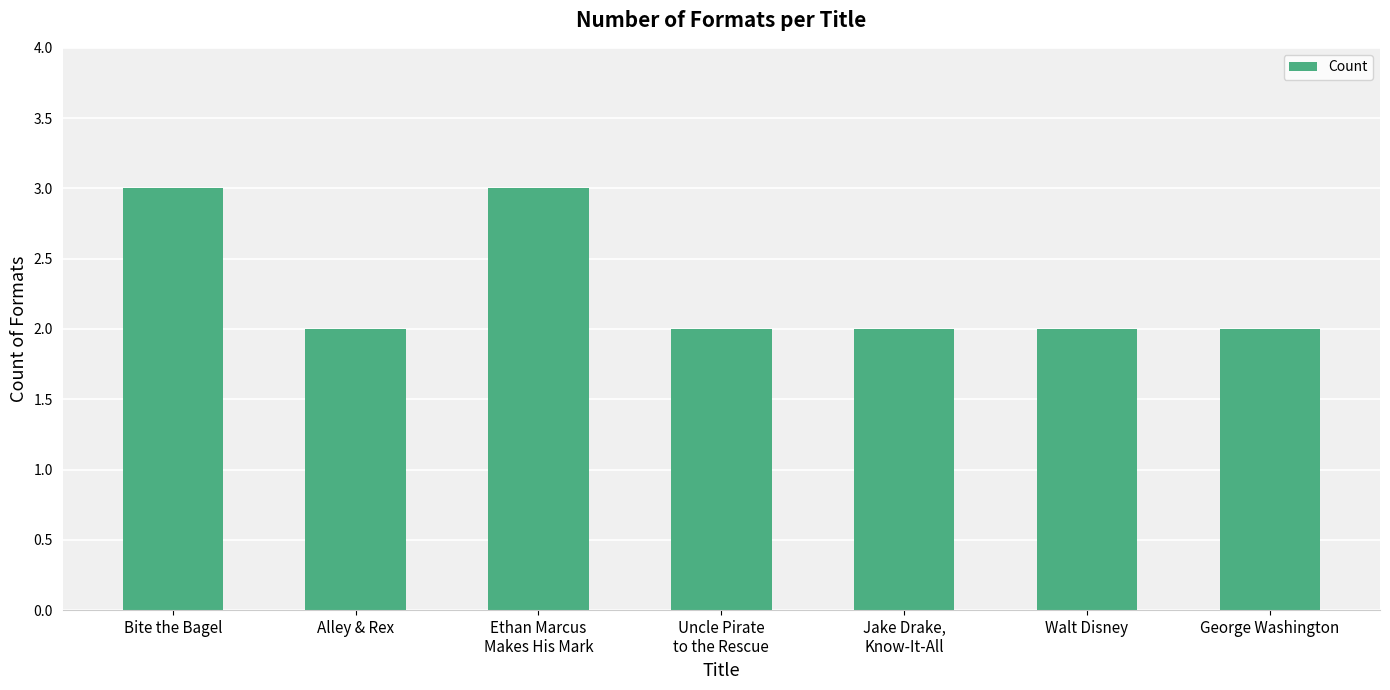

Does the chart contain any negative values?

No